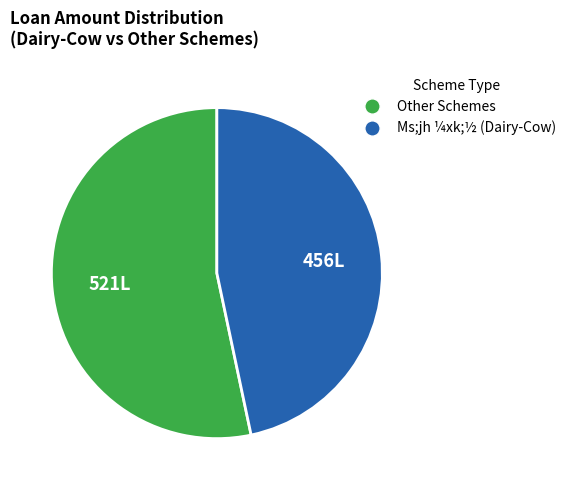

Is there any slice that represents more than half of the pie?

Yes